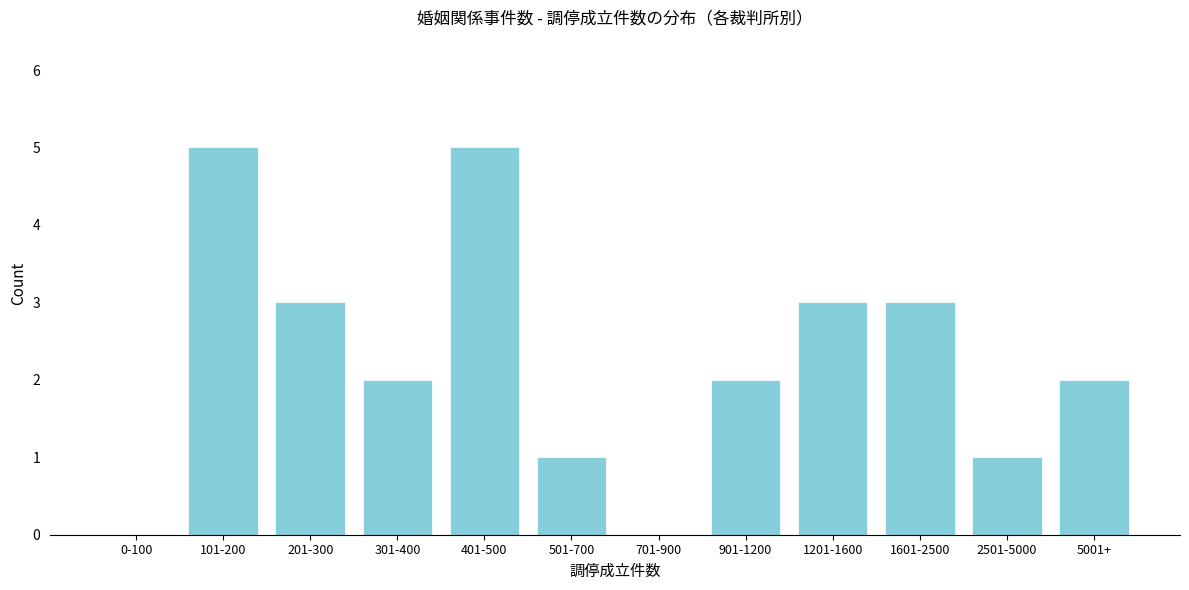

Reading left to right, extract all data points from this chart.

0-100=0	101-200=5	201-300=3	301-400=2	401-500=5	501-700=1	701-900=0	901-1200=2	1201-1600=3	1601-2500=3	2501-5000=1	5001+=2